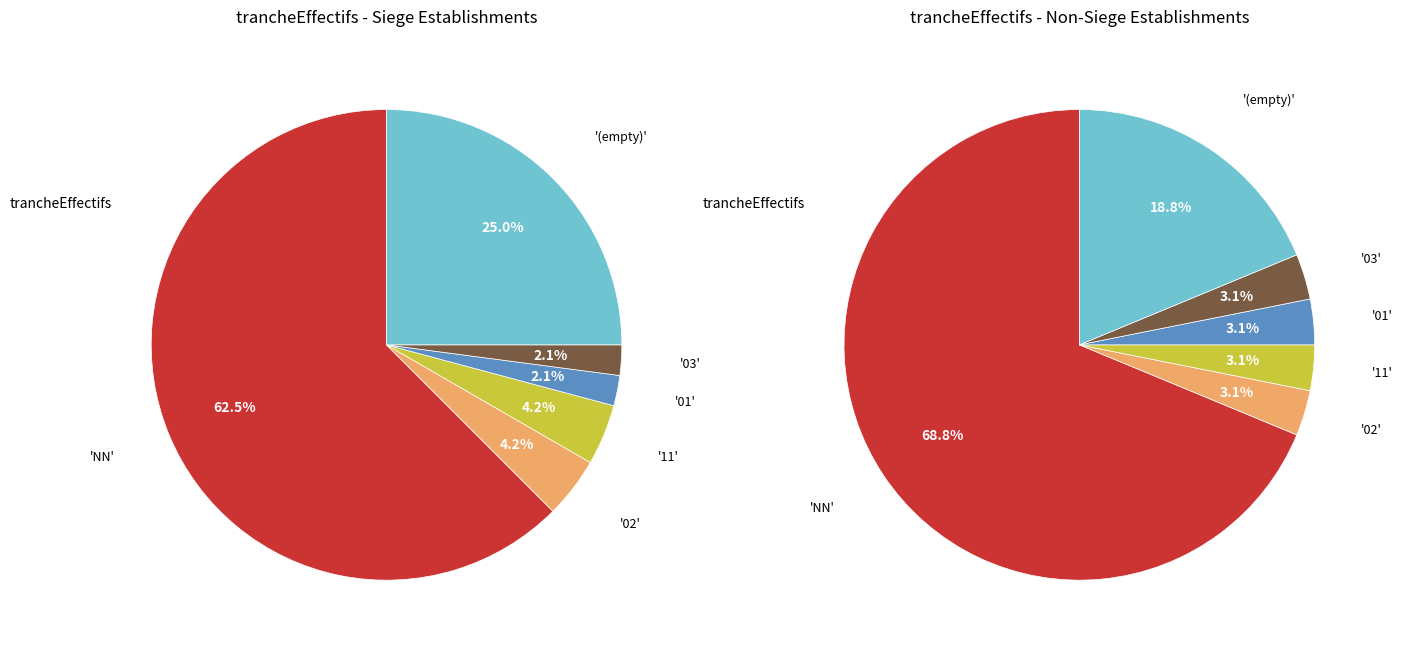

Does NN account for over 50% of the chart?

Yes